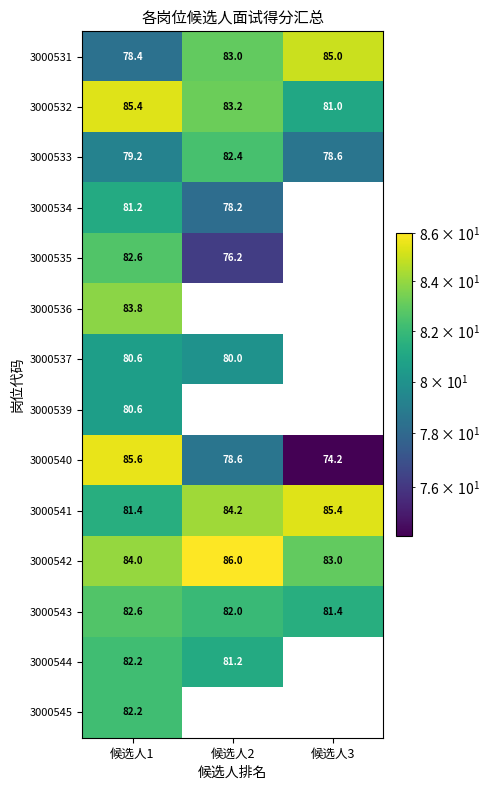

What is the difference between the highest and lowest values at 候选人1?

7.2